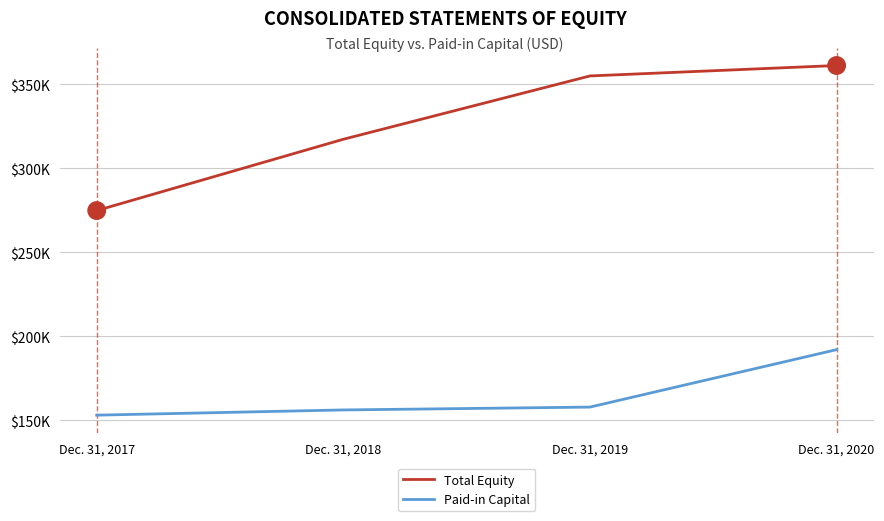

What is the difference between the second highest and second lowest values in the Total Equity series?

37684